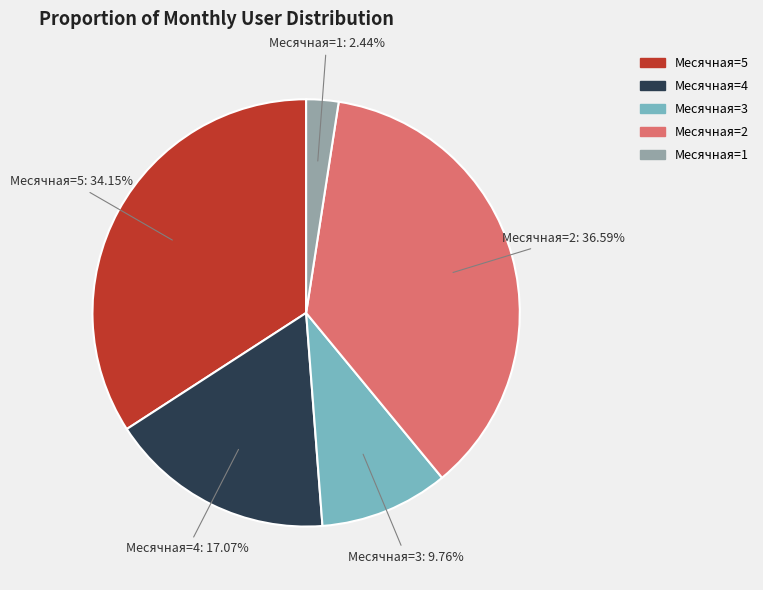

Does any single category account for the majority?

No